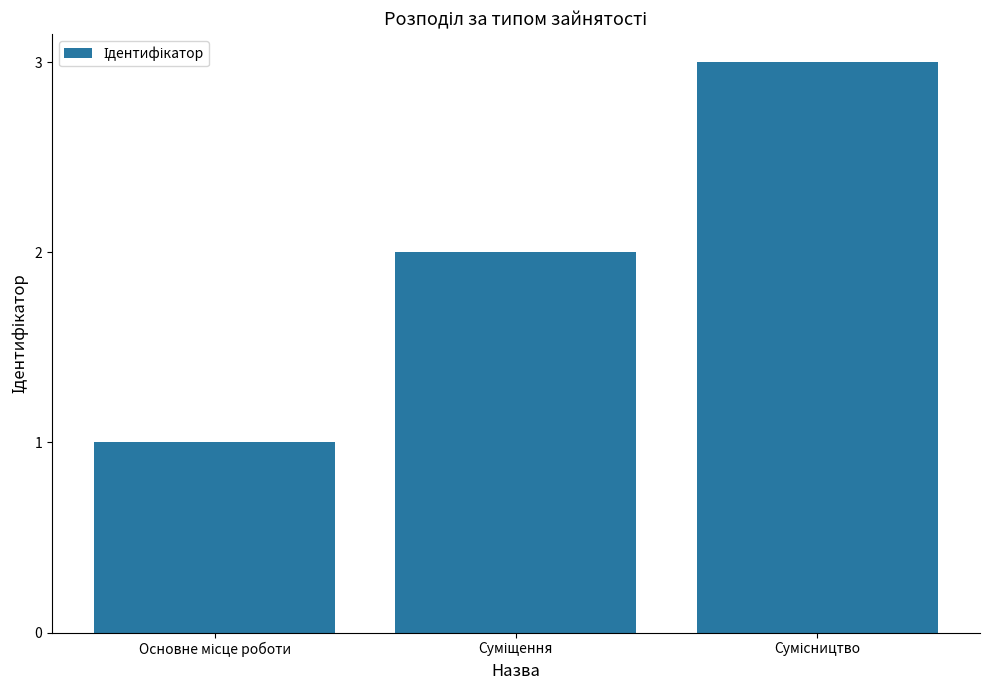

What is the sum of all values?

6